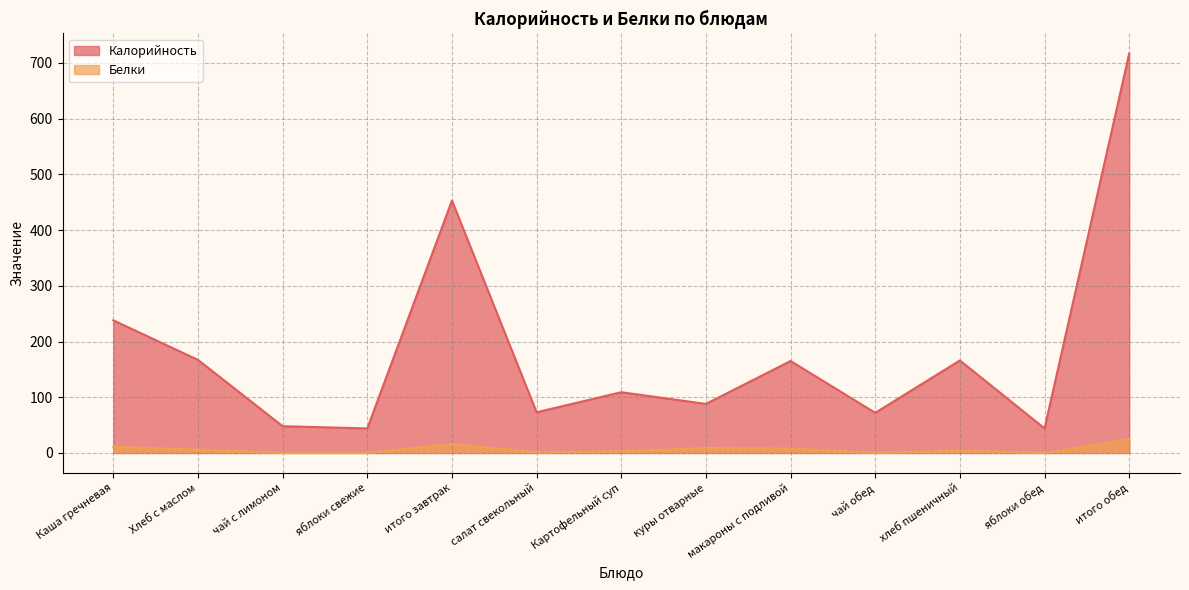

How many lines are shown in the chart?

2